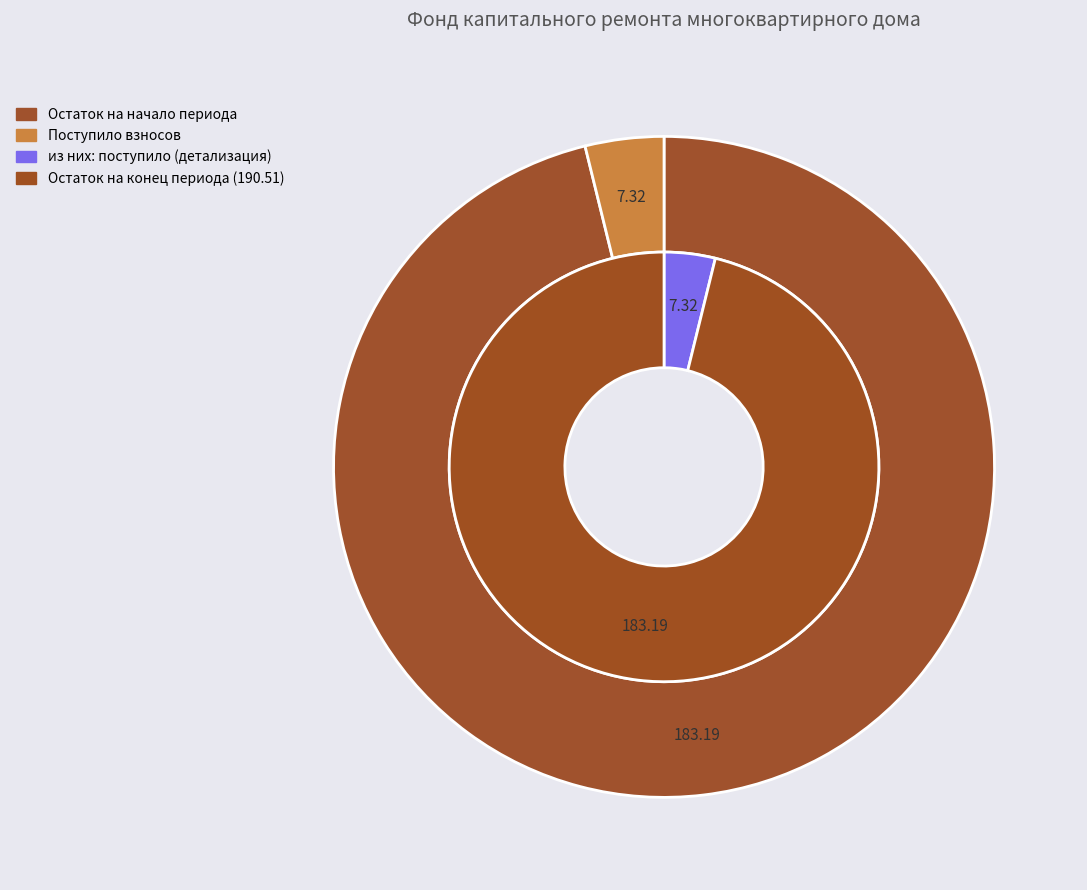

Is the sum of Поступило and Остаток на конец greater than half?

Yes